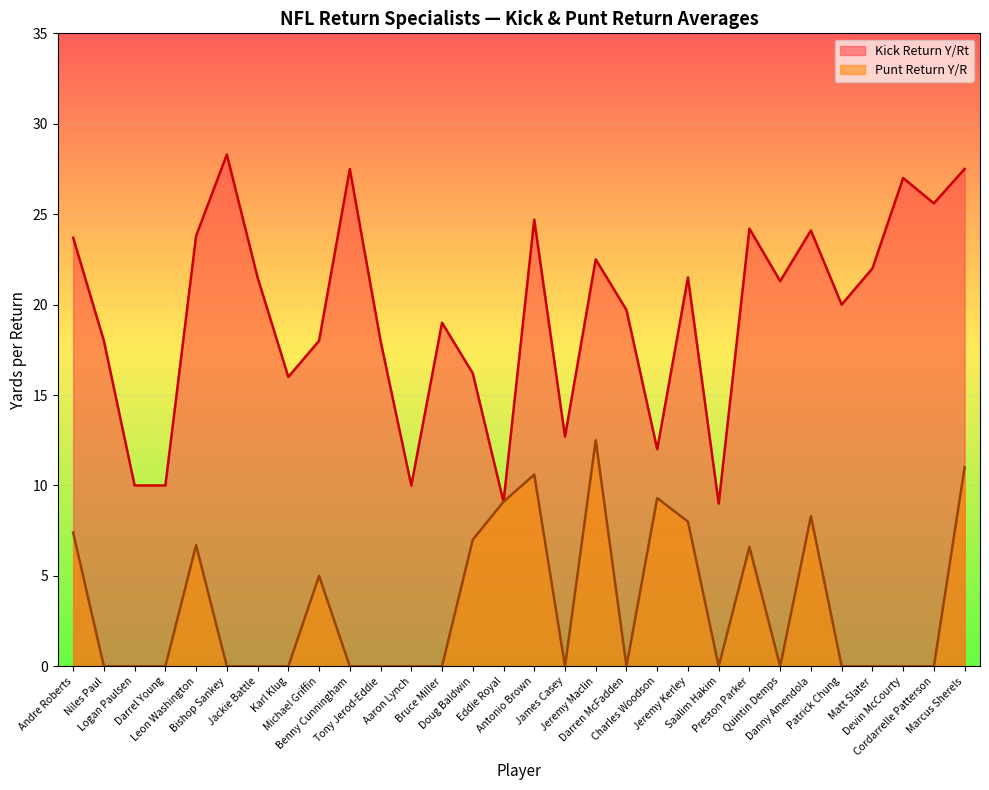

At how many categories does at least one series exceed 21?

15